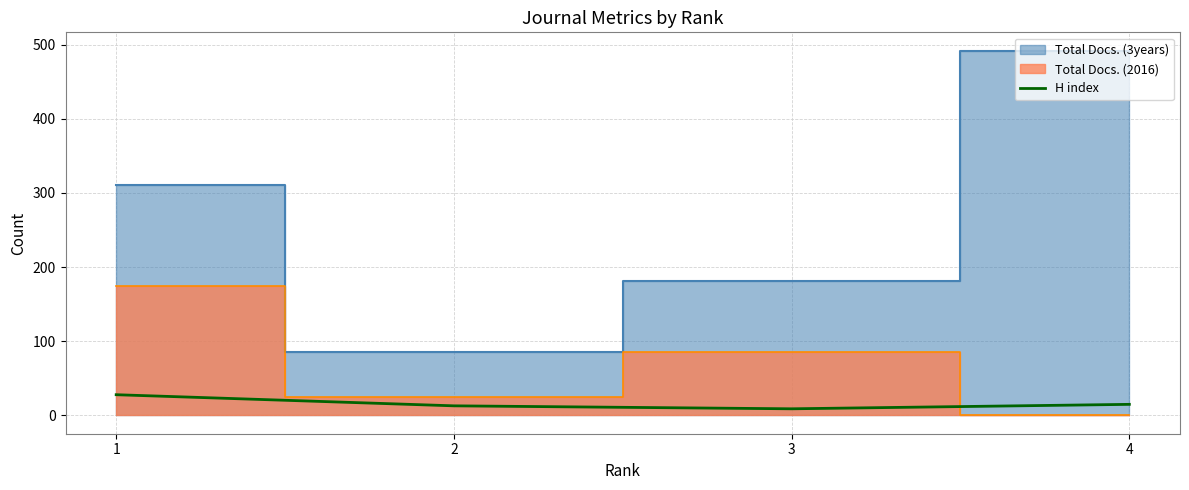

How many points are lower than both their immediate neighbors (excluding endpoints)?

1